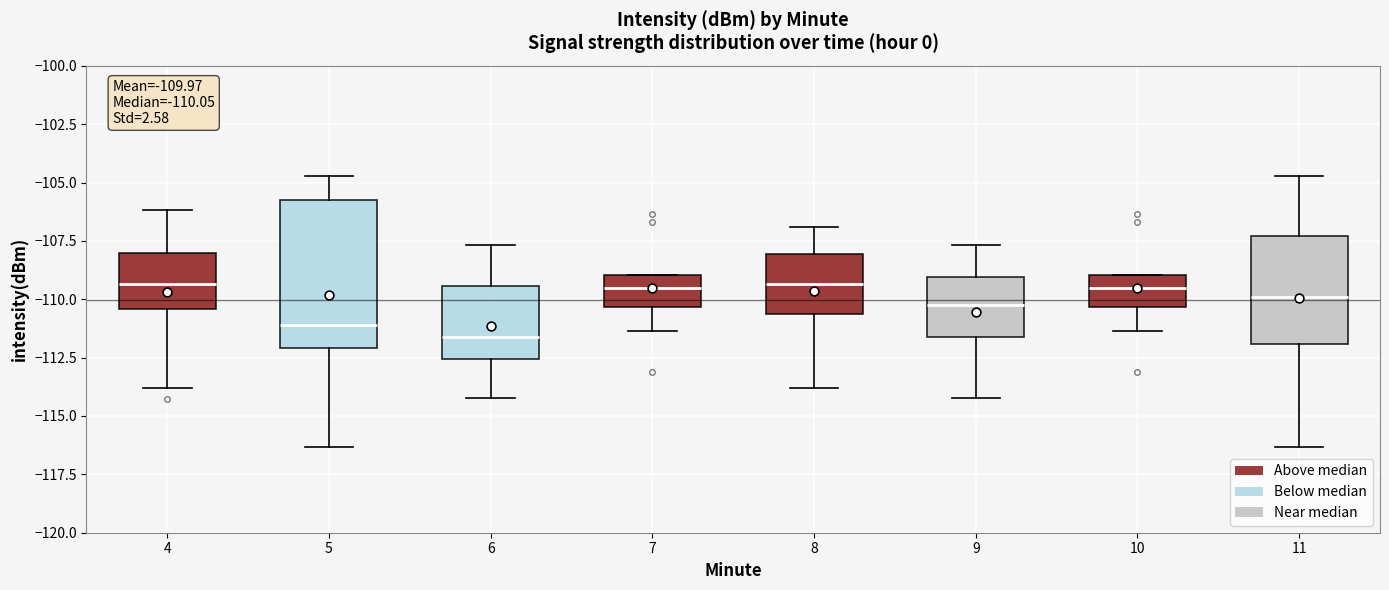

Which box has the lowest median line?

6